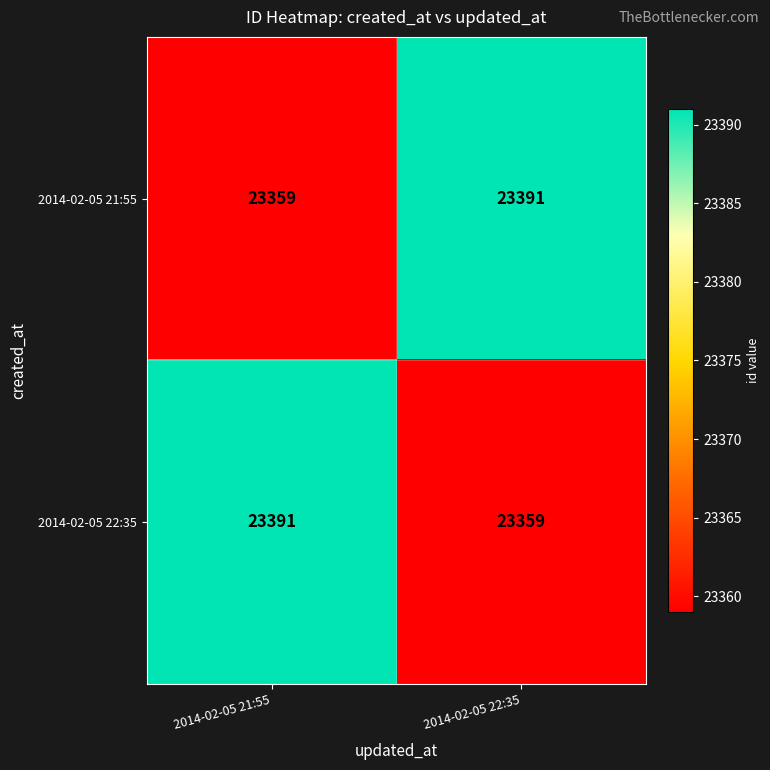

Reading left to right, list all the values displayed in this chart.

2014-02-05 21:55: 2014-02-05 21:55=23359	2014-02-05 22:35=23391
2014-02-05 22:35: 2014-02-05 21:55=23391	2014-02-05 22:35=23359